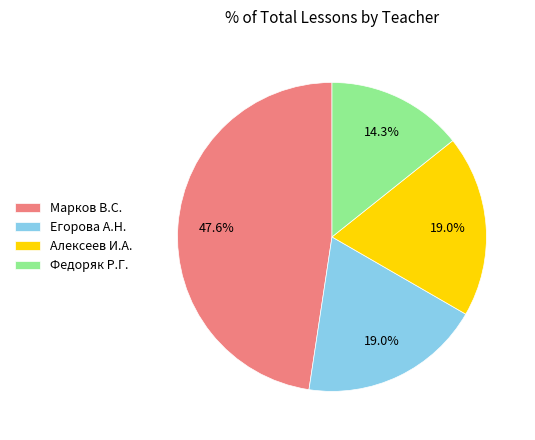

The Егорова А.Н. slice represents 7% of the pie. True or false?

False